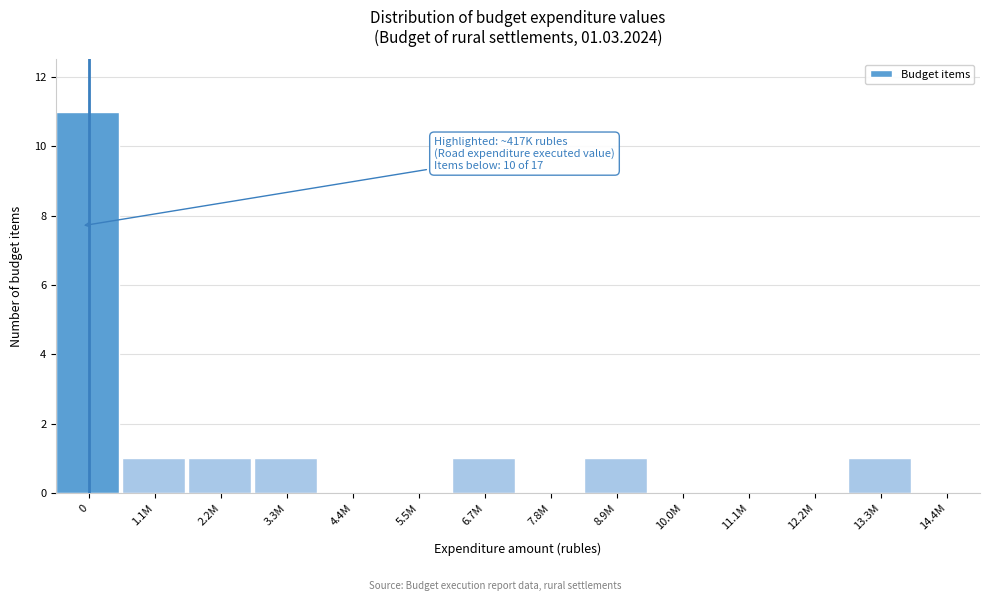

Reading left to right, transcribe all the data shown in this chart.

0=11	1.1M=1	2.2M=1	3.3M=1	4.4M=0	5.5M=0	6.7M=1	7.8M=0	8.9M=1	10.0M=0	11.1M=0	12.2M=0	13.3M=1	14.4M=0